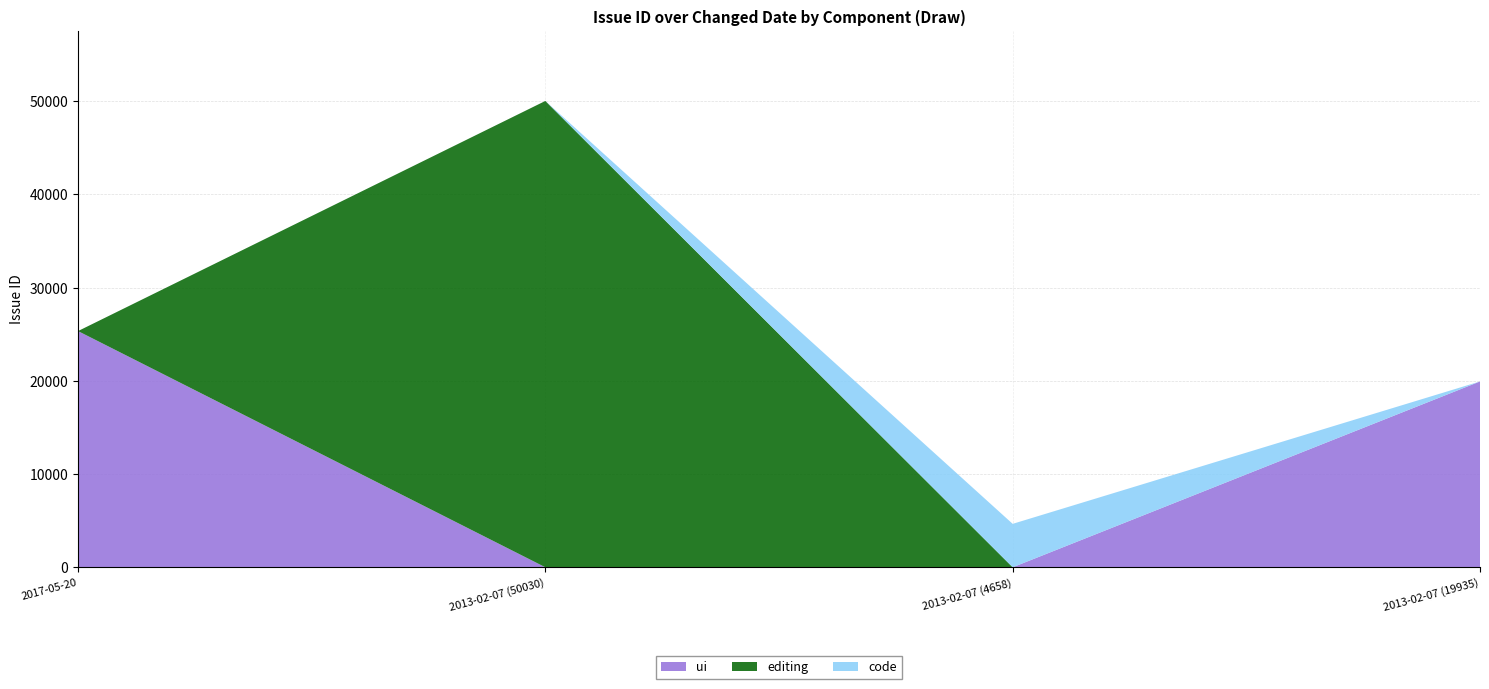

Reading left to right, what are all the values shown in this chart?

2017-05-20=25341	2013-02-07 (50030)=50030	2013-02-07 (4658)=4658	2013-02-07 (19935)=19935